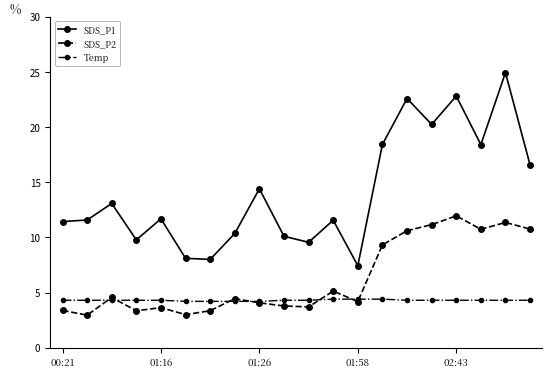

True or false: SDS_P1 and Temp cross at least once.

False